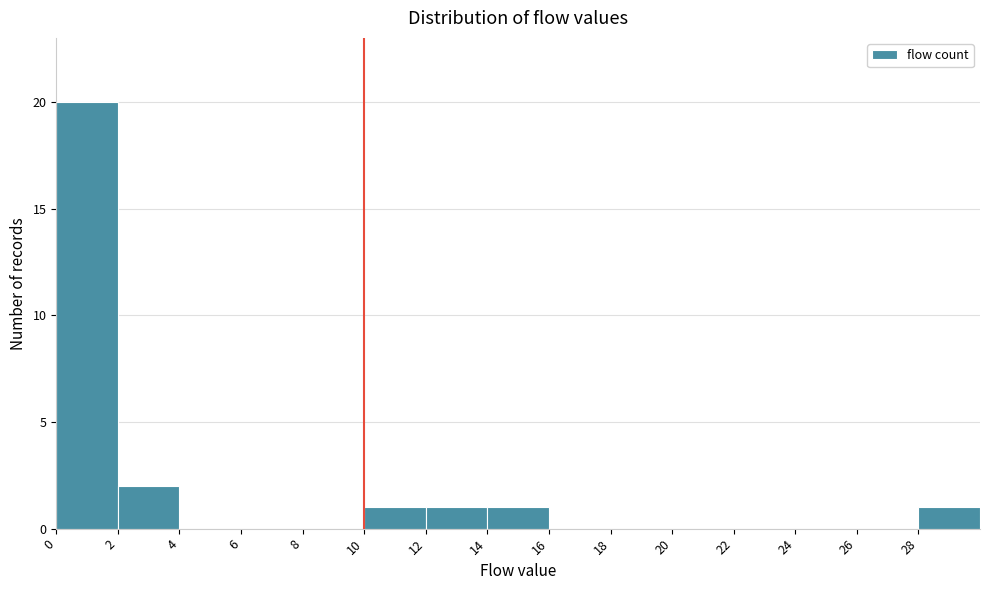

Reading left to right, list every bar in this chart as the range it spans on the x-axis followed by its height. The values are not printed on the chart, so give them approximately, as read against the axis.

0 to 2: 20
2 to 4: 2
4 to 6: 0
6 to 8: 0
8 to 10: 0
10 to 12: 1
12 to 14: 1
14 to 16: 1
16 to 18: 0
18 to 20: 0
20 to 22: 0
22 to 24: 0
24 to 26: 0
26 to 28: 0
28 to 30: 1